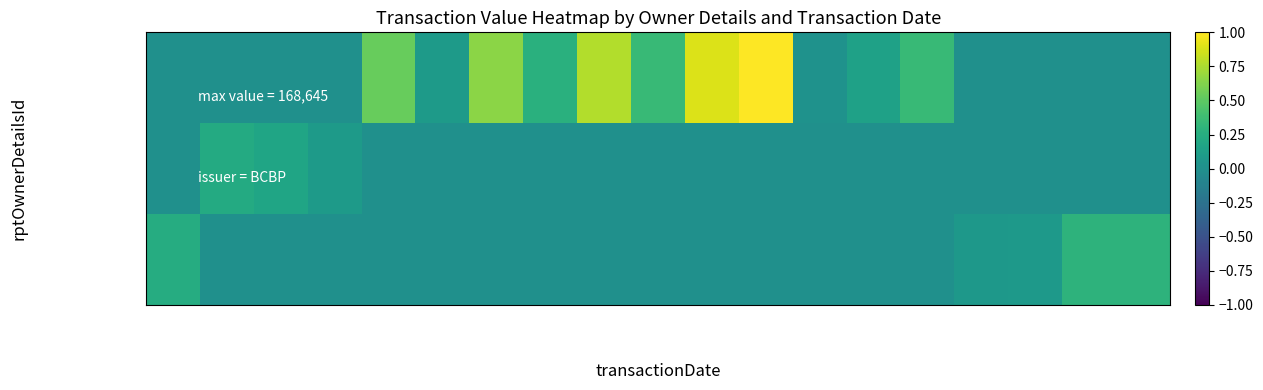

Rank the series by their maximum value, from highest to lowest.

OwnerDetailsId=1, OwnerDetailsId=7, OwnerDetailsId=2